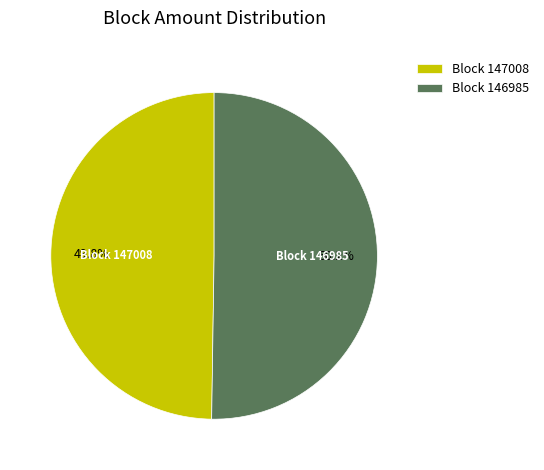

Approximately how many times larger is the value at Block 147008 compared to Block 146985?

1.0